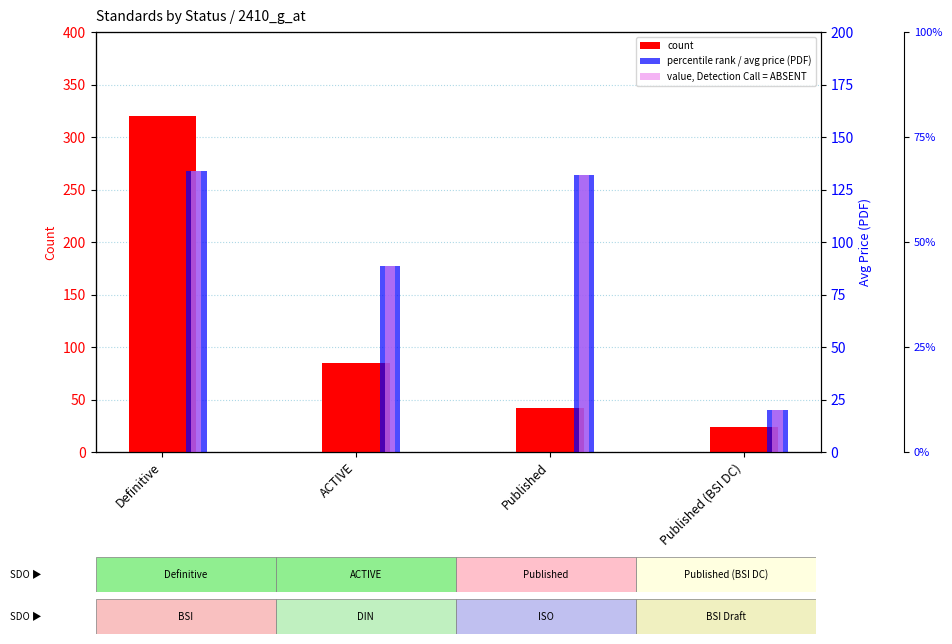

What is the total value across all series at Definitive?

588.0